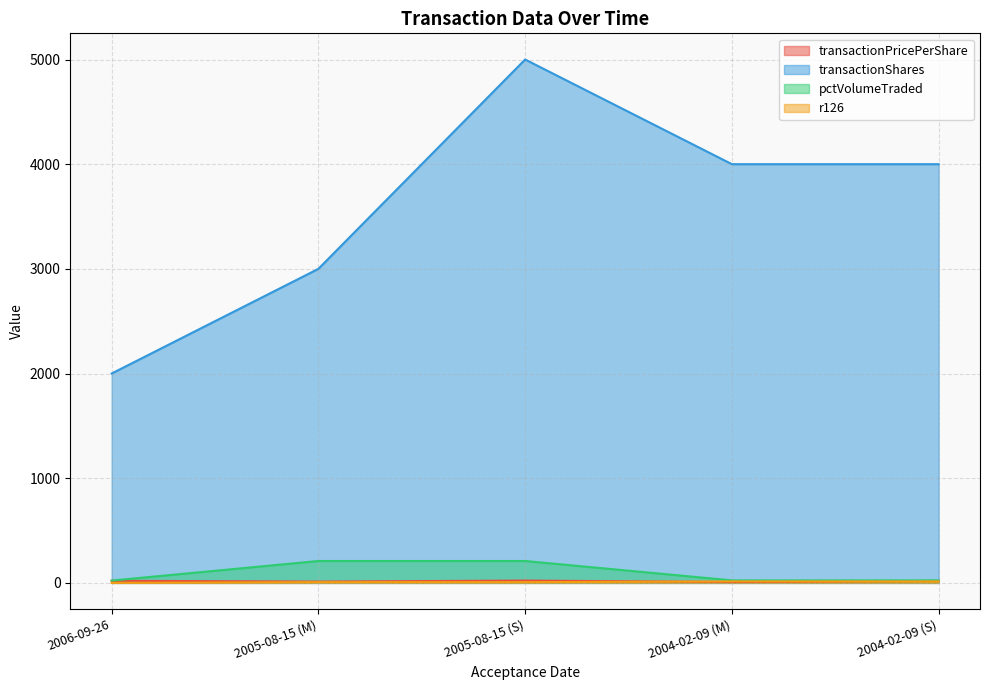

At 2005-08-15 (M), list the series in order from largest to smallest.

transactionShares, pctVolumeTraded, transactionPricePerShare, r126